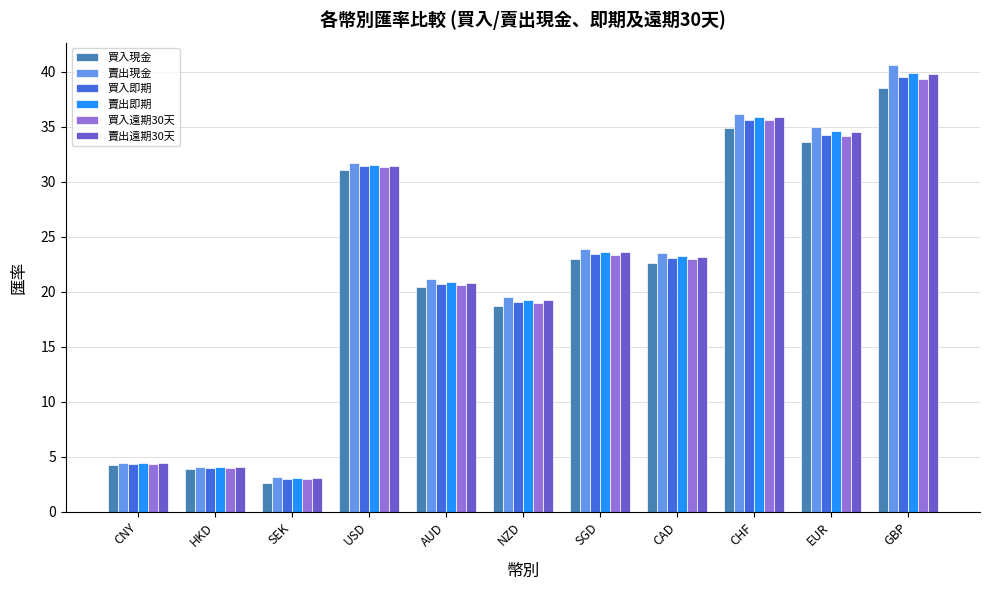

Which series changed the most between HKD and AUD?

賣出現金